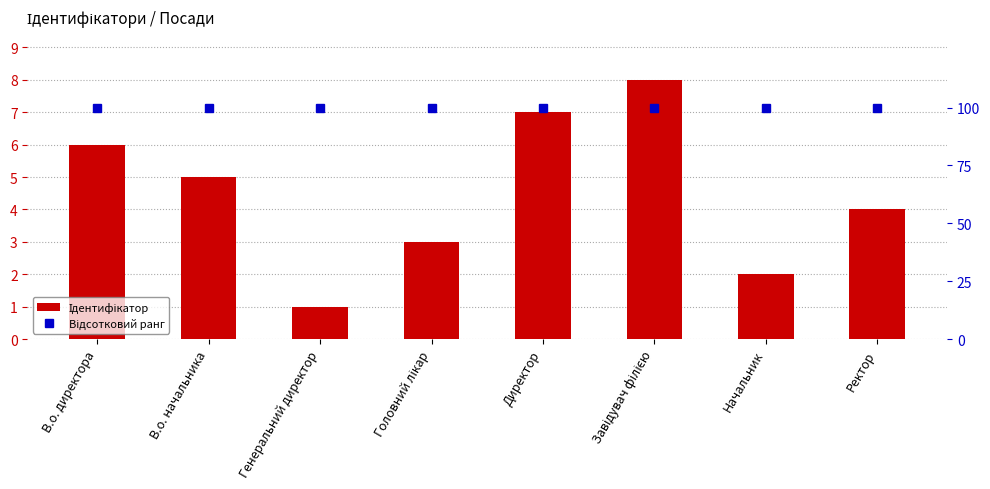

What position from the right is Генеральний директор?

6